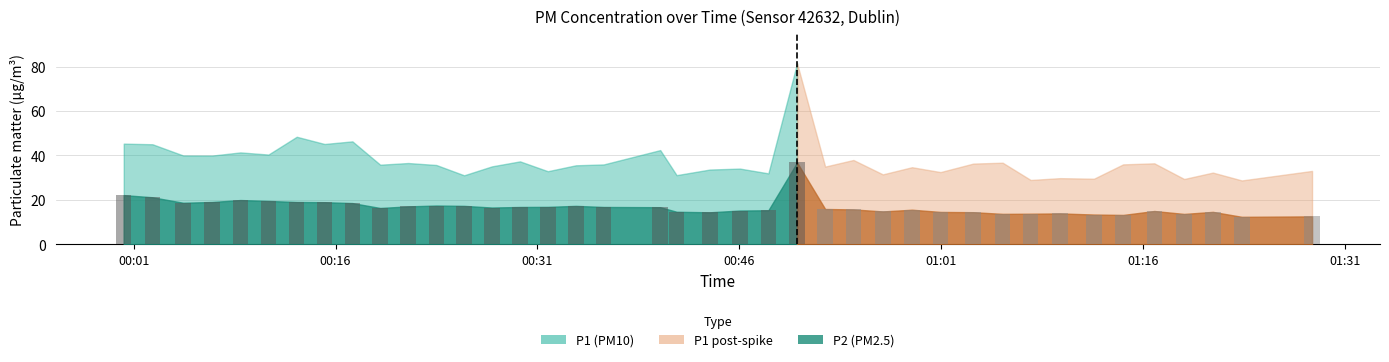

How many data points does each series have?

40